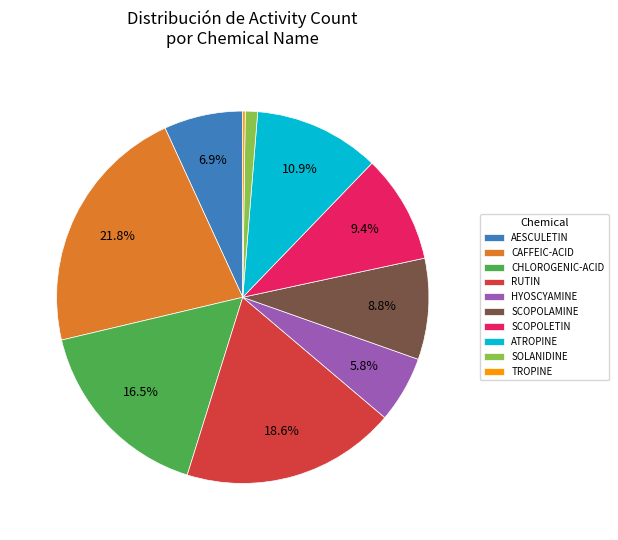

Is there any slice that represents more than half of the pie?

No